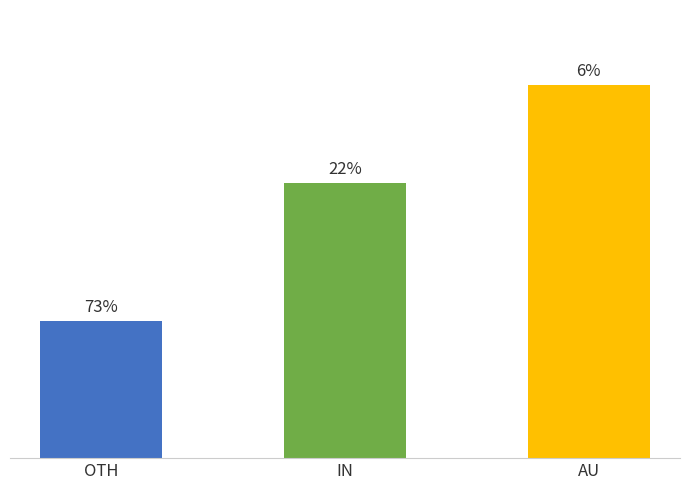

Does the chart contain any negative values?

No